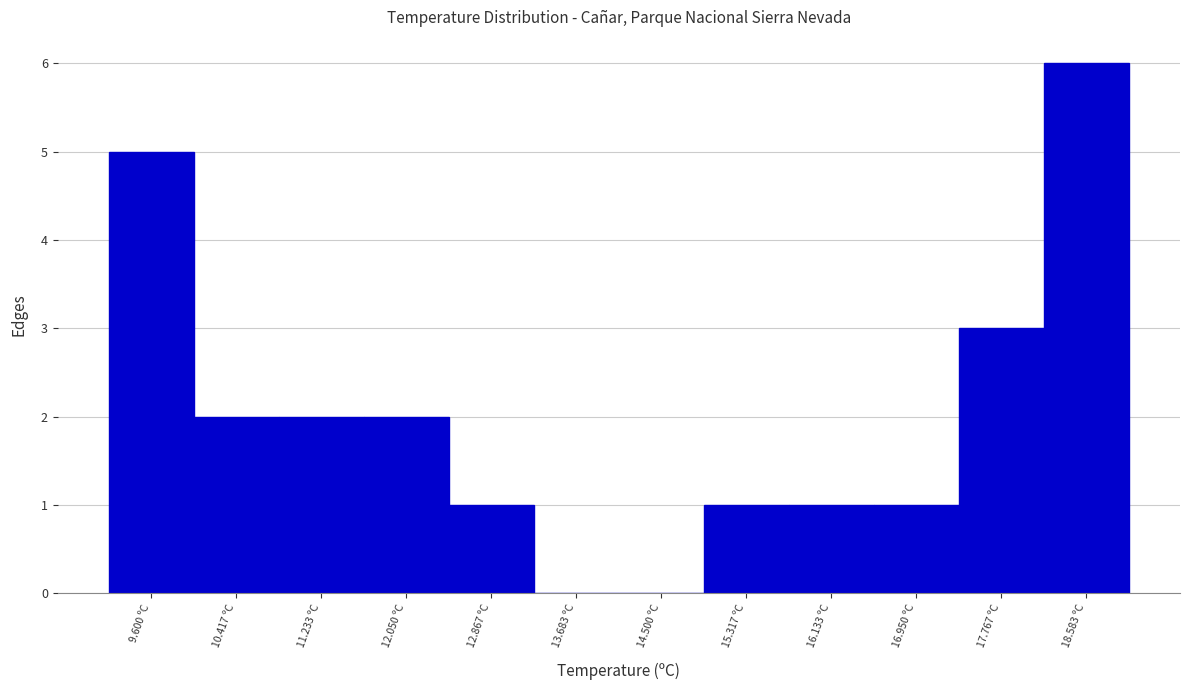

Reading left to right, extract all data points from this chart.

9.600 ºC=5	10.417 ºC=2	11.233 ºC=2	12.050 ºC=2	12.867 ºC=1	13.683 ºC=0	14.500 ºC=0	15.317 ºC=1	16.133 ºC=1	16.950 ºC=1	17.767 ºC=3	18.583 ºC=6